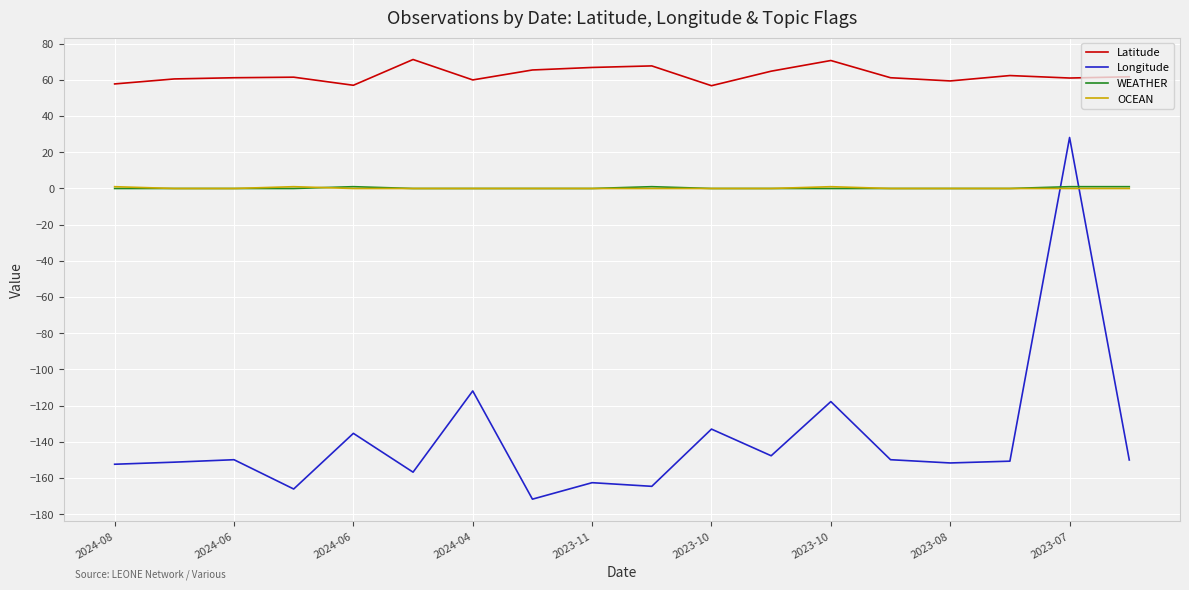

Which series has the largest total across all categories?

Latitude